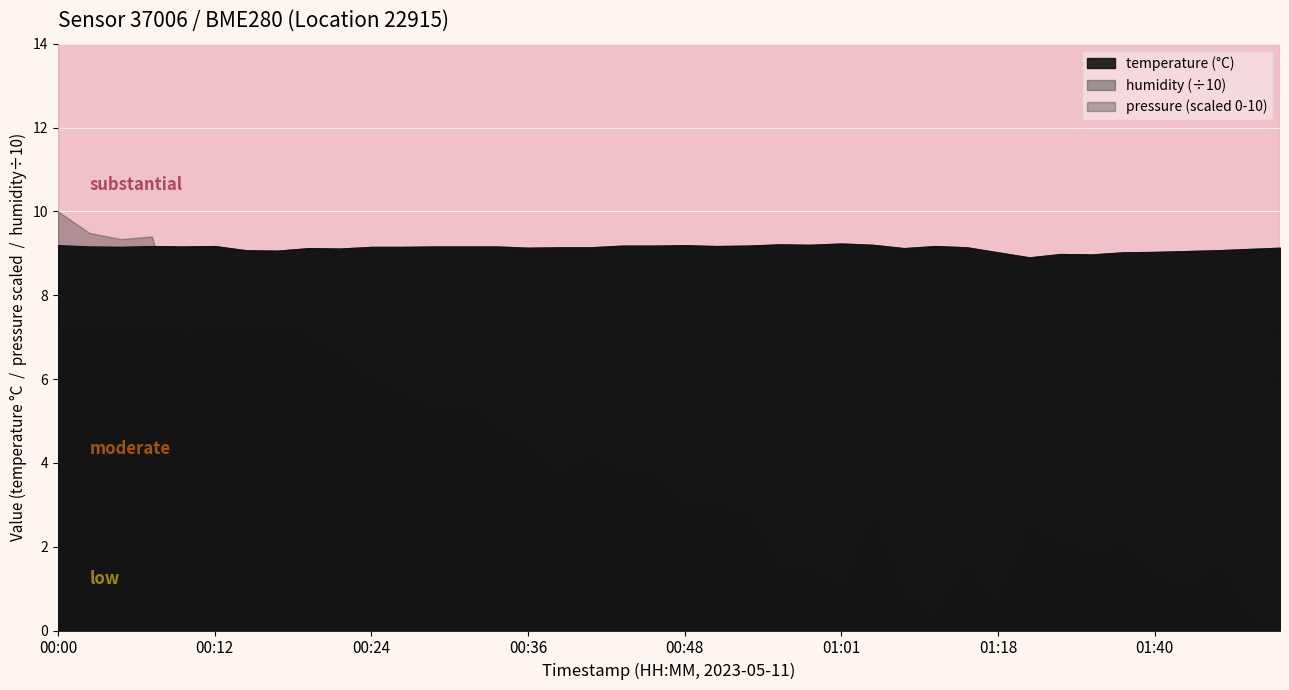

What position from the left is 00:36?

16